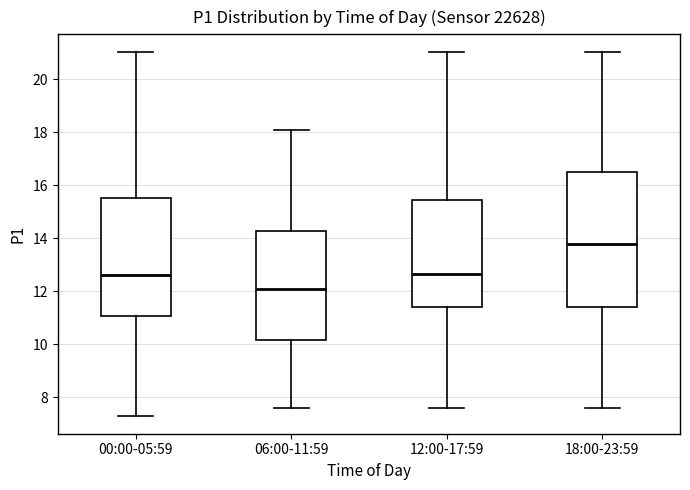

Reading left to right, transcribe this box plot: for each box, give where its median line is, the range the box spans, and where its two whiskers end, as read against the y-axis. The values are not printed on the chart, so give them approximately, as read against the axis.

00:00-05:59: median 12.6, box 11.0 to 15.6, whiskers 7.4 to 21.0
06:00-11:59: median 12.0, box 10.2 to 14.2, whiskers 7.6 to 18.0
12:00-17:59: median 12.6, box 11.4 to 15.4, whiskers 7.6 to 21.0
18:00-23:59: median 13.8, box 11.4 to 16.6, whiskers 7.6 to 21.0